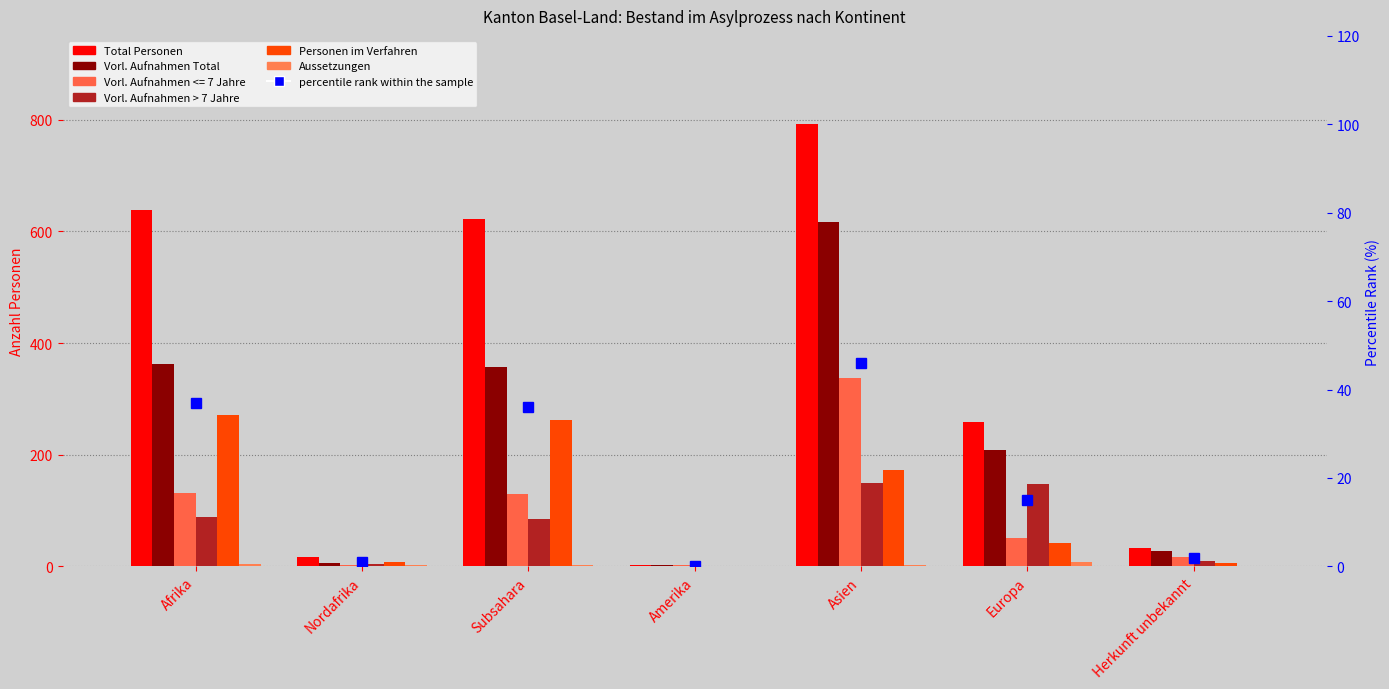

The Vorl. Aufnahmen > 7 Jahre series shows 89.0 at Afrika. True or false?

True